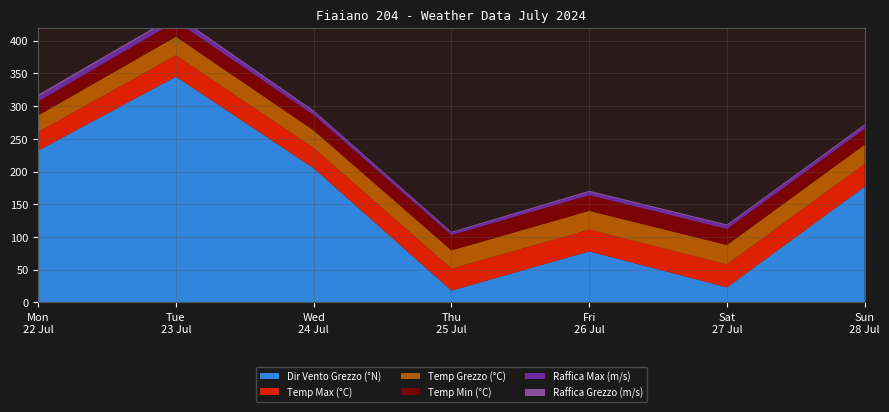

Reading right to left, list all the values displayed in this chart.

Temp Max (°C): 34.9	35.1	33.2	33.6	31.2	32.6	28.4
Temp Grezzo (°C): 29.2	29.6	28.7	27.9	26.6	28.5	25.4
Temp Min (°C): 24.2	24.6	24.0	23.4	23.7	23.6	21.3
Raffica Max (m/s): 4.9	5.1	4.8	3.5	4.7	7.0	7.5
Raffica Grezzo (m/s): 2.0	1.8	1.9	1.5	2.1	2.7	2.9
Dir Vento Grezzo (°N): 177.0	23.0	78.0	18.0	205.0	345.0	232.0